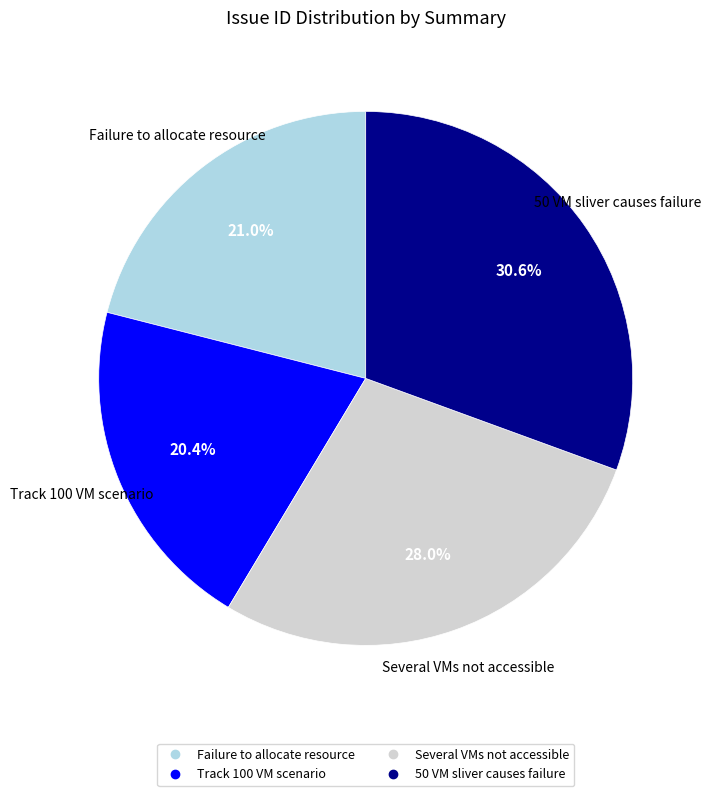

Is there a majority slice in this chart?

No